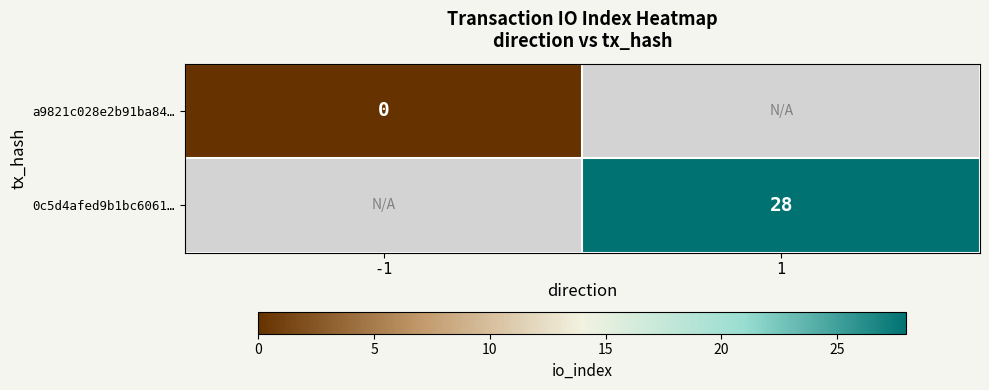

True or false: 0c5d4afed9b1bc6061… has a value of 28 at 1.

True